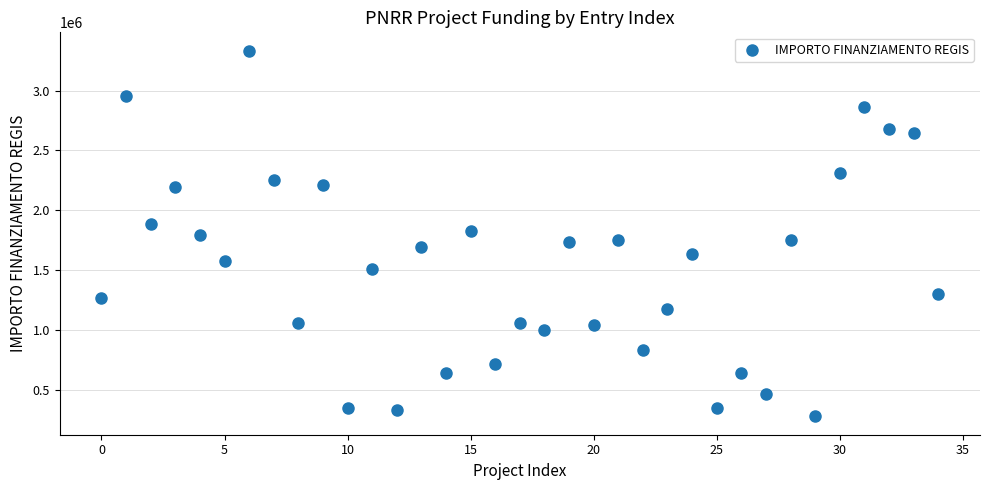

What is the range of Y values (max minus min)?

3057417